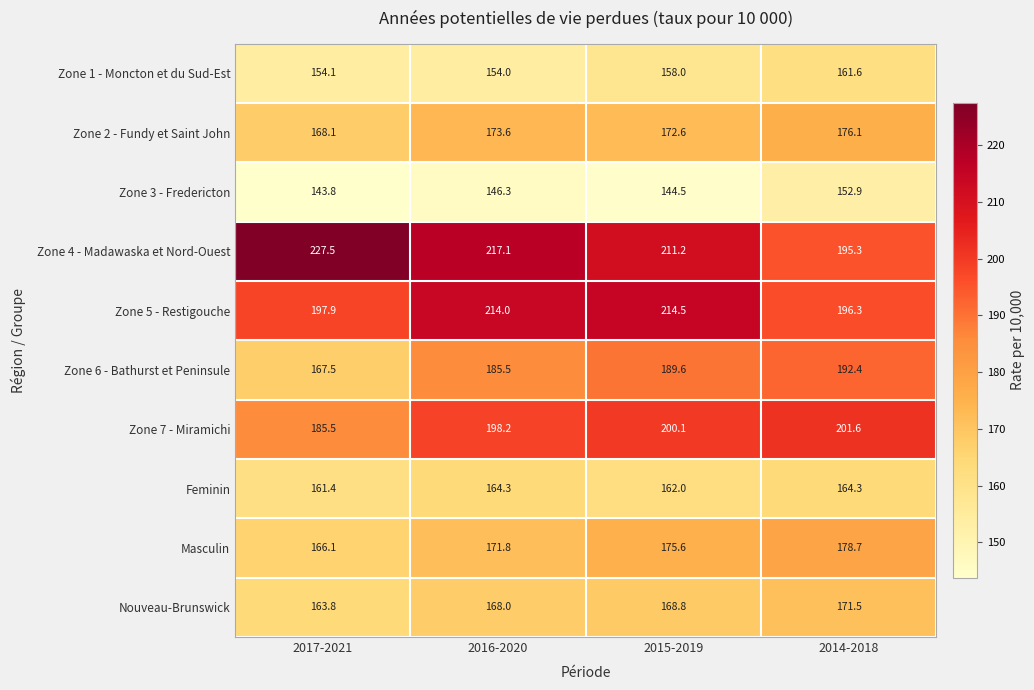

Is it true that Feminin equals 274.4 at 2016-2020?

False